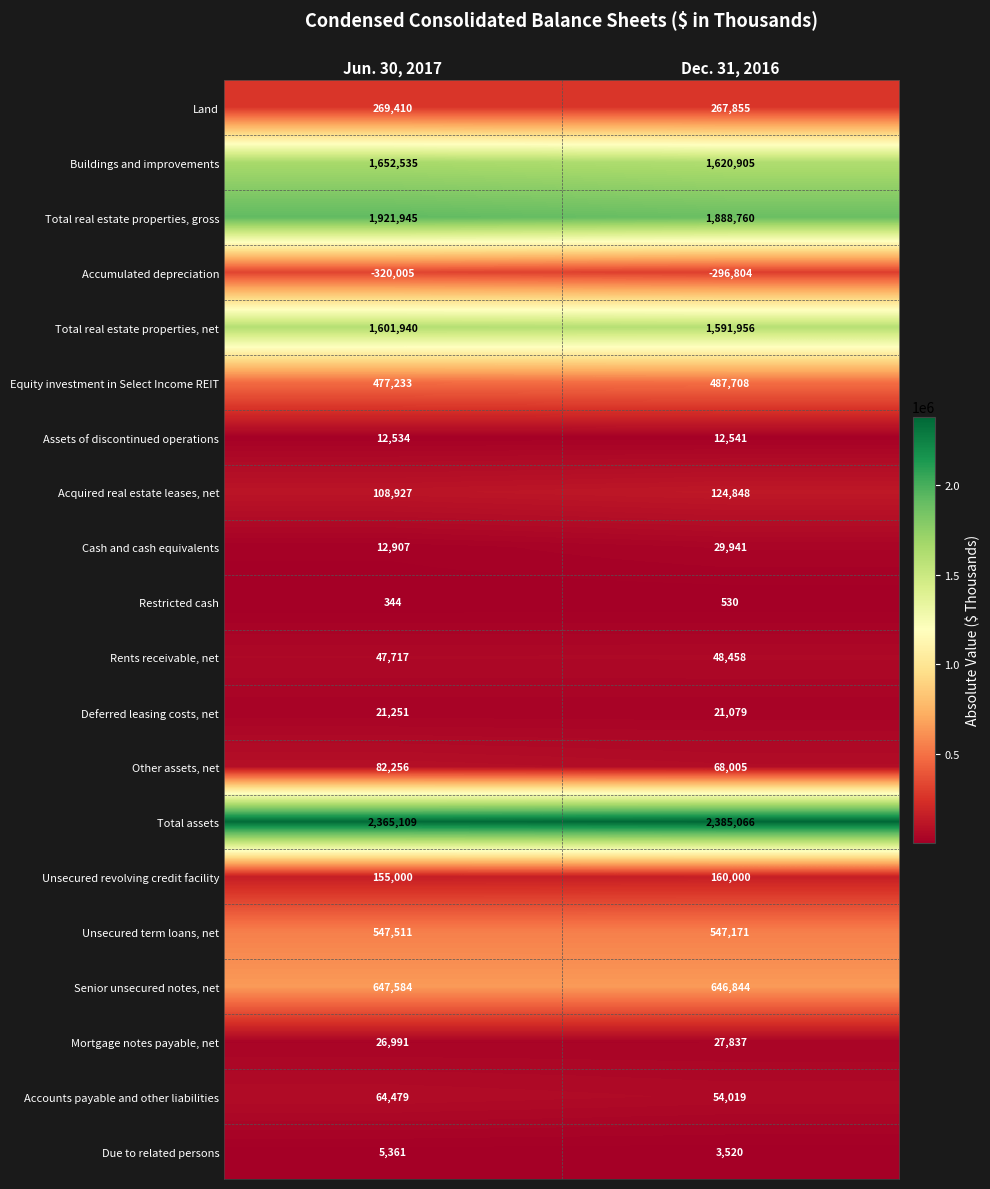

The value of Land at Jun. 30, 2017 is 79861. True or false?

False